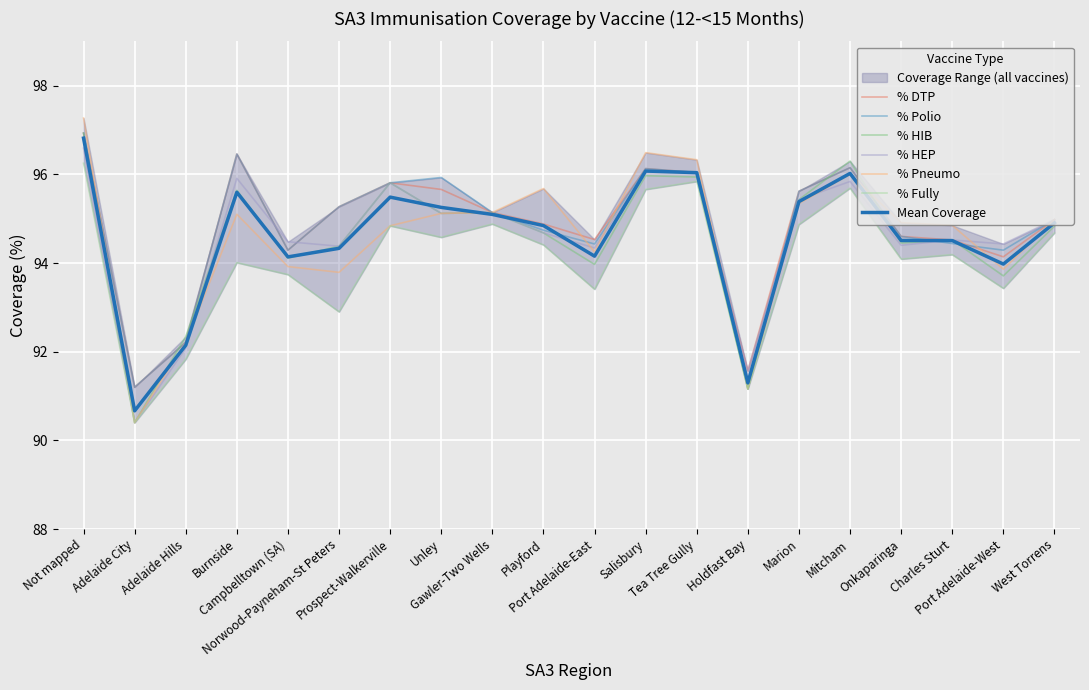

What is the difference between the maximum and minimum values in the % DTP series?

5.7